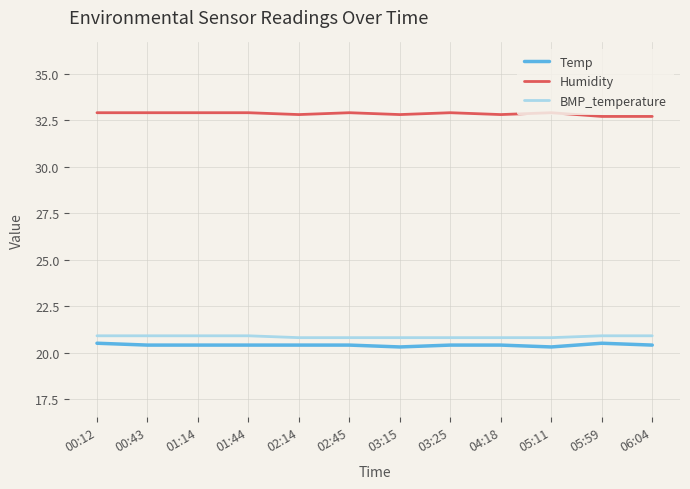

What is the spread (max minus min) of values at 00:12?

12.4